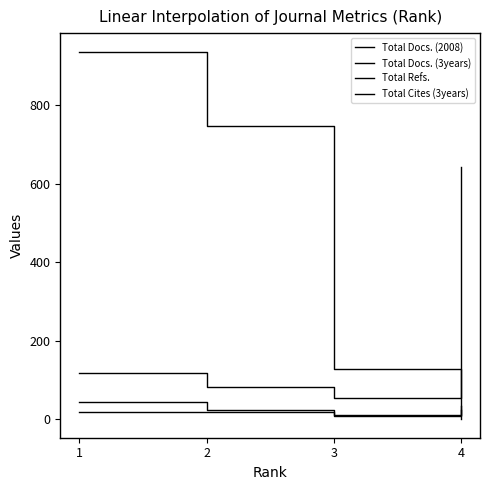

Is this an area chart (filled region under the line)?

No